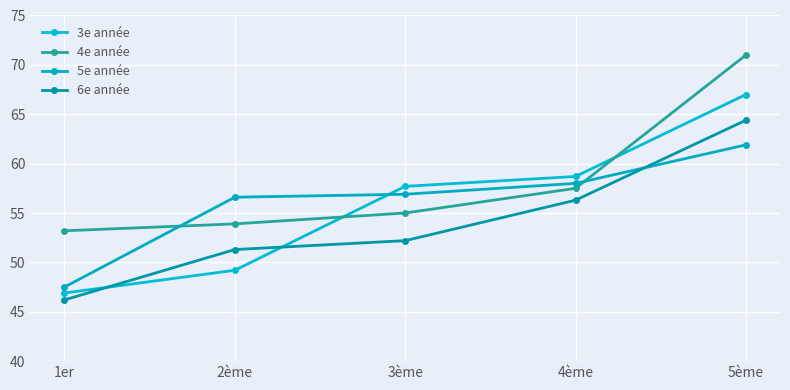

True or false: 6e année and 3e année intersect in this chart.

True